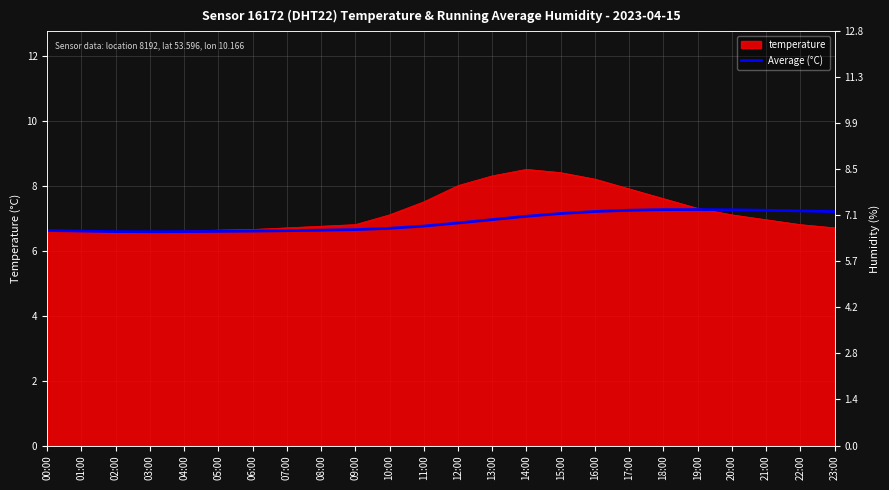

What is the average value?

6.9